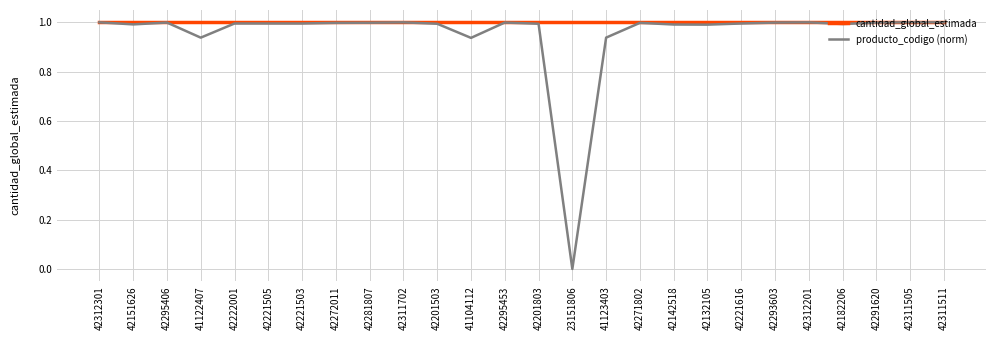

What position from the left is 42201803?

14